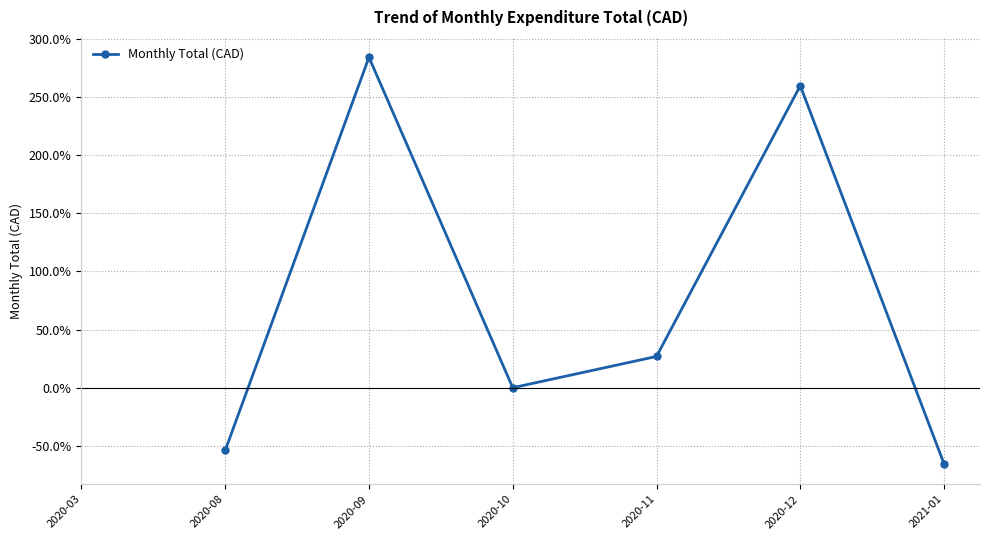

What is the minimum value shown in the chart?

-65.5